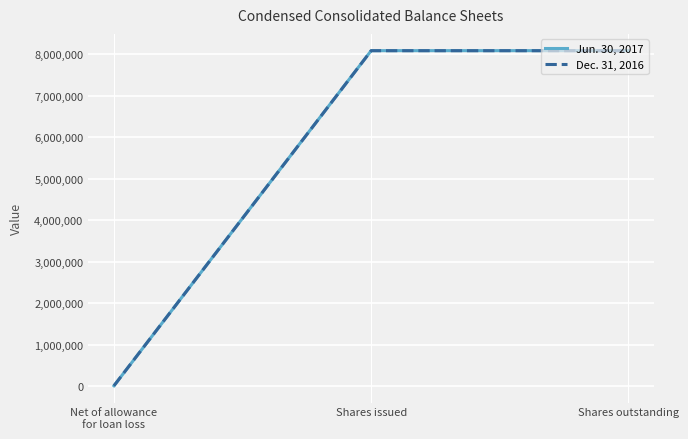

What is the difference between the maximum and minimum values in the Dec. 31, 2016 series?

8080623